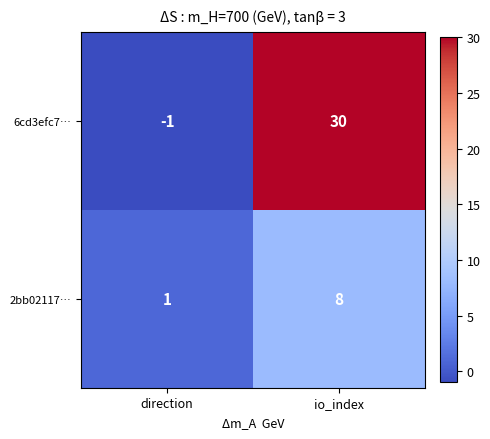

What is the difference between the maximum and minimum values in the 6cd3efc7… series?

31